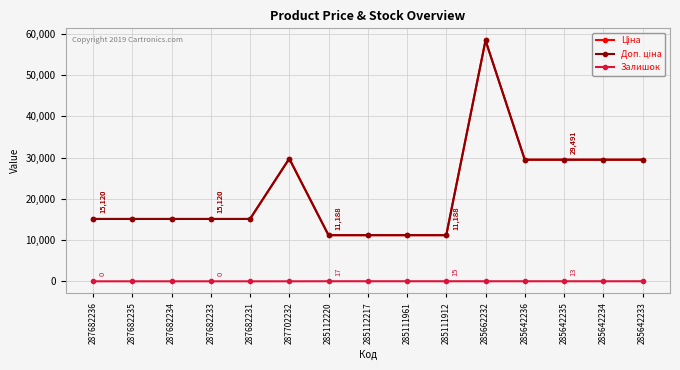

At which label is Доп. ціна closest to 34807?

287702232